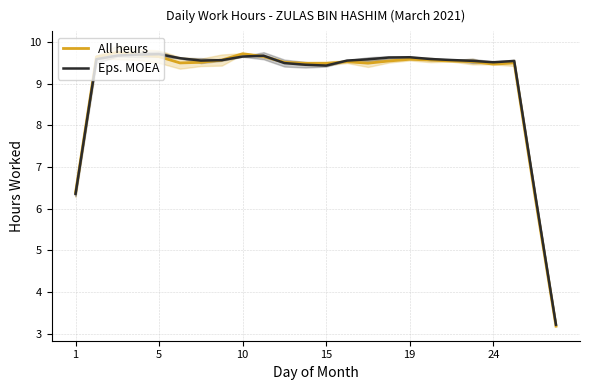

How many lines are shown in the chart?

2